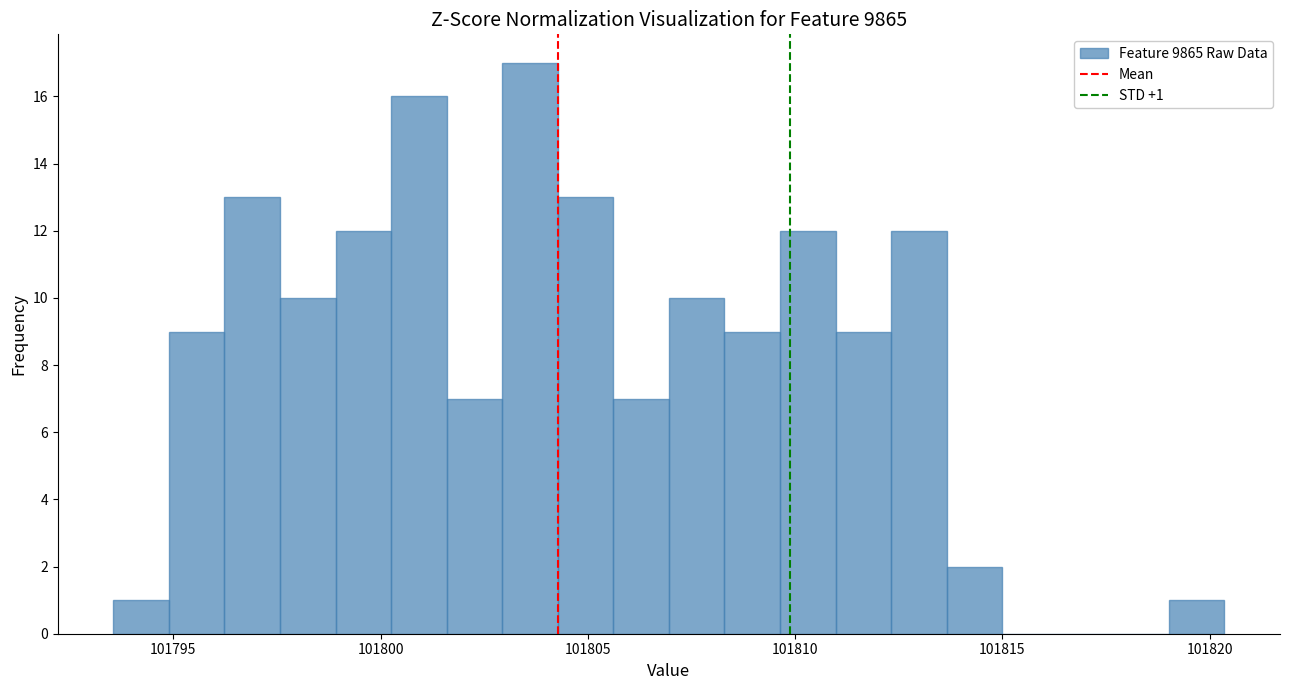

Read against the x-axis, roughly where is the centre of the tallest bar?

101803.5